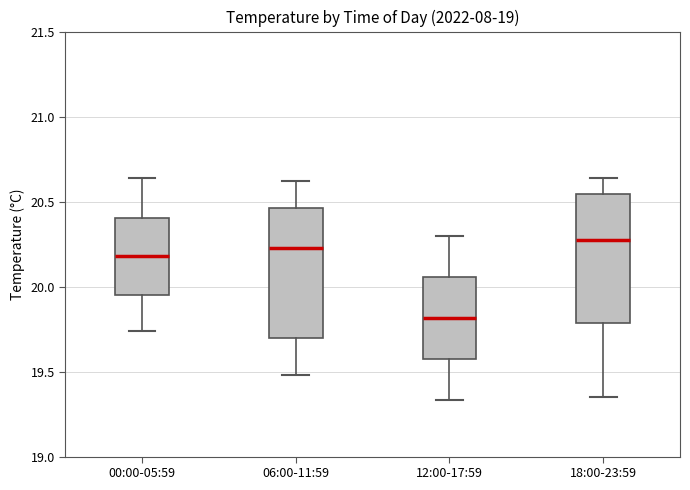

Reading left to right, read every box against the y-axis: the position of its median line, the range the box covers, and the ends of its whiskers. The values are not printed on the chart, so give them approximately, as read against the axis.

00:00-05:59: median 20.20, box 19.95 to 20.40, whiskers 19.75 to 20.65
06:00-11:59: median 20.25, box 19.70 to 20.45, whiskers 19.50 to 20.60
12:00-17:59: median 19.80, box 19.55 to 20.05, whiskers 19.35 to 20.30
18:00-23:59: median 20.30, box 19.80 to 20.55, whiskers 19.35 to 20.65